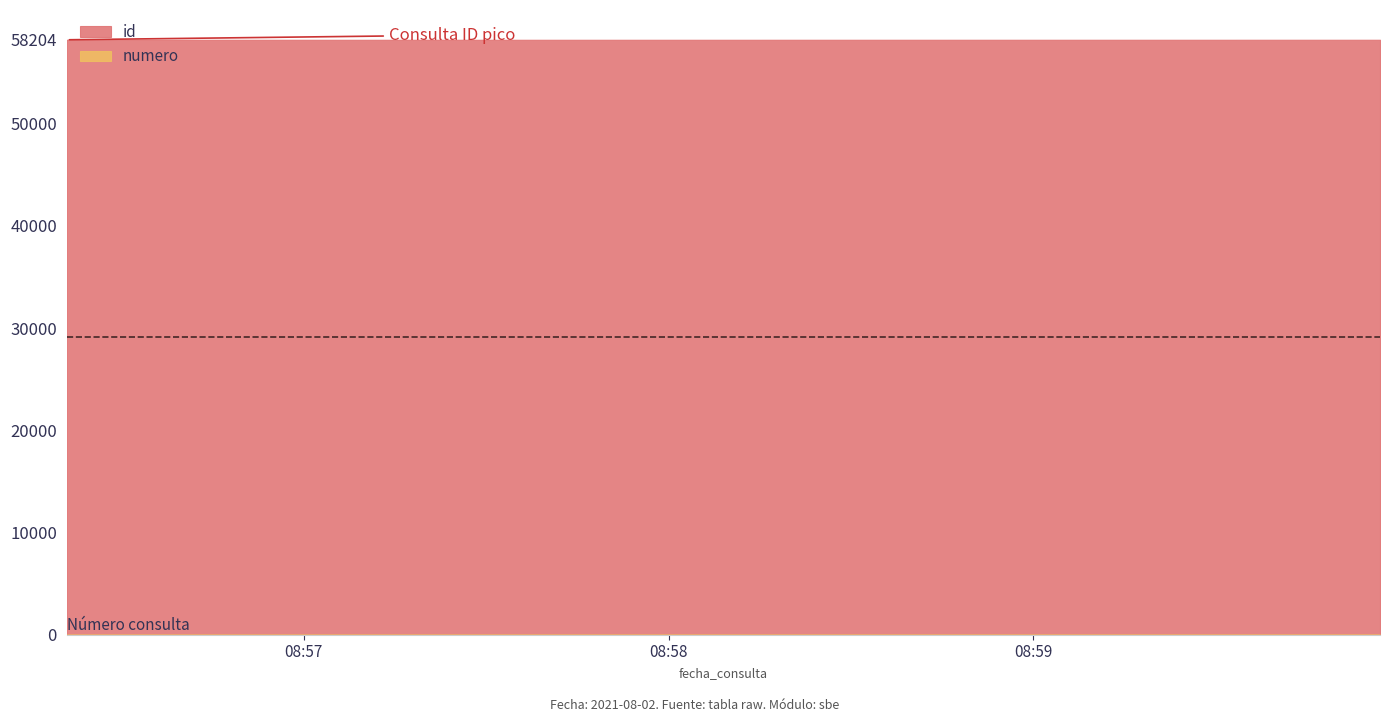

What is the total value across all series at 2021-08-02 08:59:57?

58208